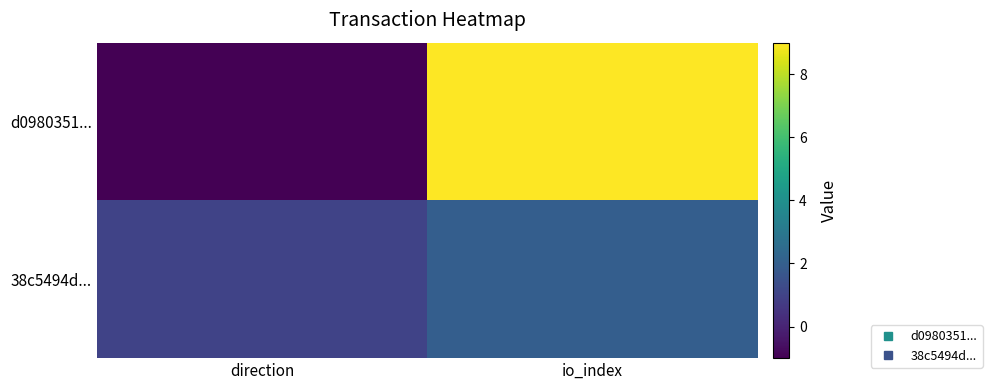

Which series has the largest range (max minus min)?

d0980351...